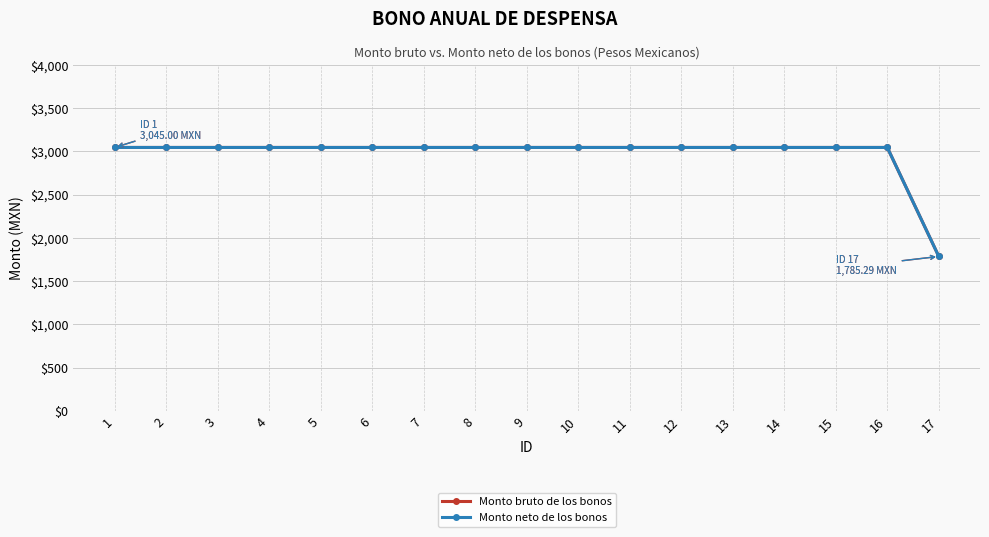

What is the lowest value of the Monto bruto de los bonos series?

1785.3